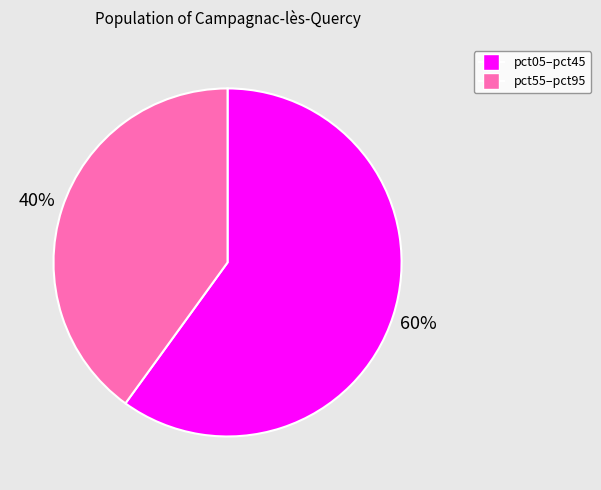

How many slices are in this pie chart?

2